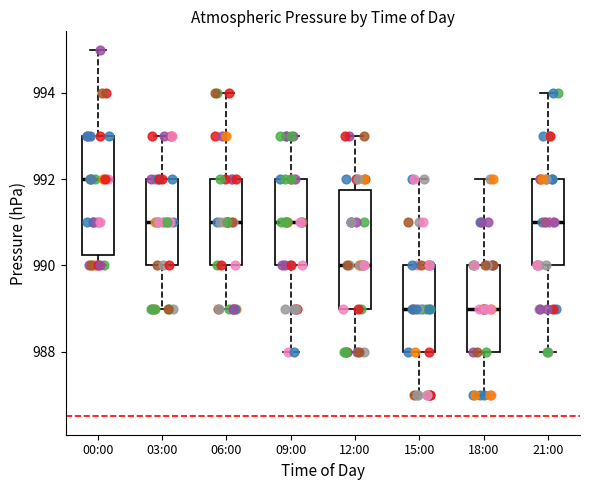

Where does the lower whisker of the box for 12:00 end on the y-axis? The values are not printed on the chart, so give them approximately, as read against the axis.

988.0